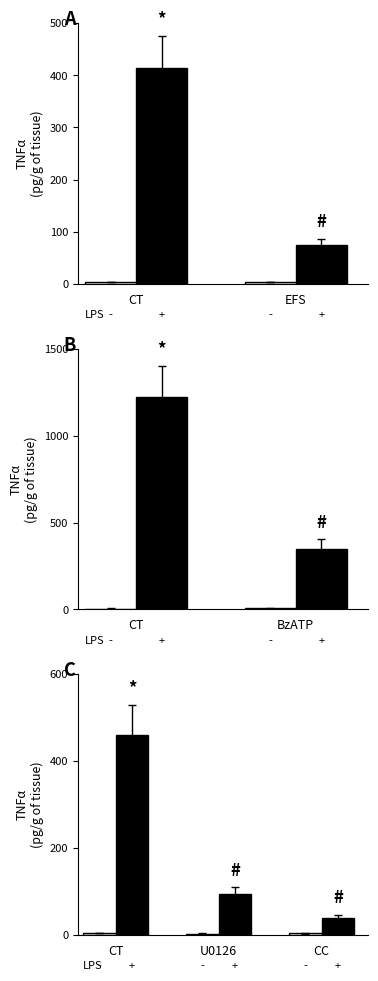

Where is No LPS (-) nearest to the value 3?

U0126